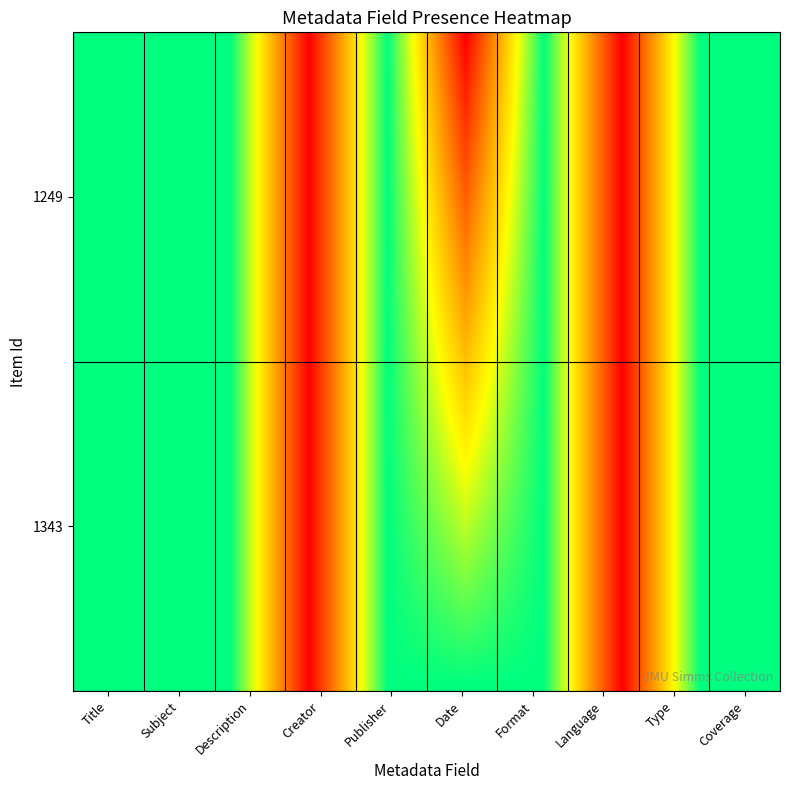

Reading left to right, extract all data points from this chart.

1249: Title=0	Subject=0	Description=1	Creator=0	Publisher=1	Date=0	Format=1	Language=0	Type=0	Coverage=1
1343: Title=1	Subject=0	Description=1	Creator=1	Publisher=0	Date=1	Format=0	Language=1	Type=1	Coverage=0